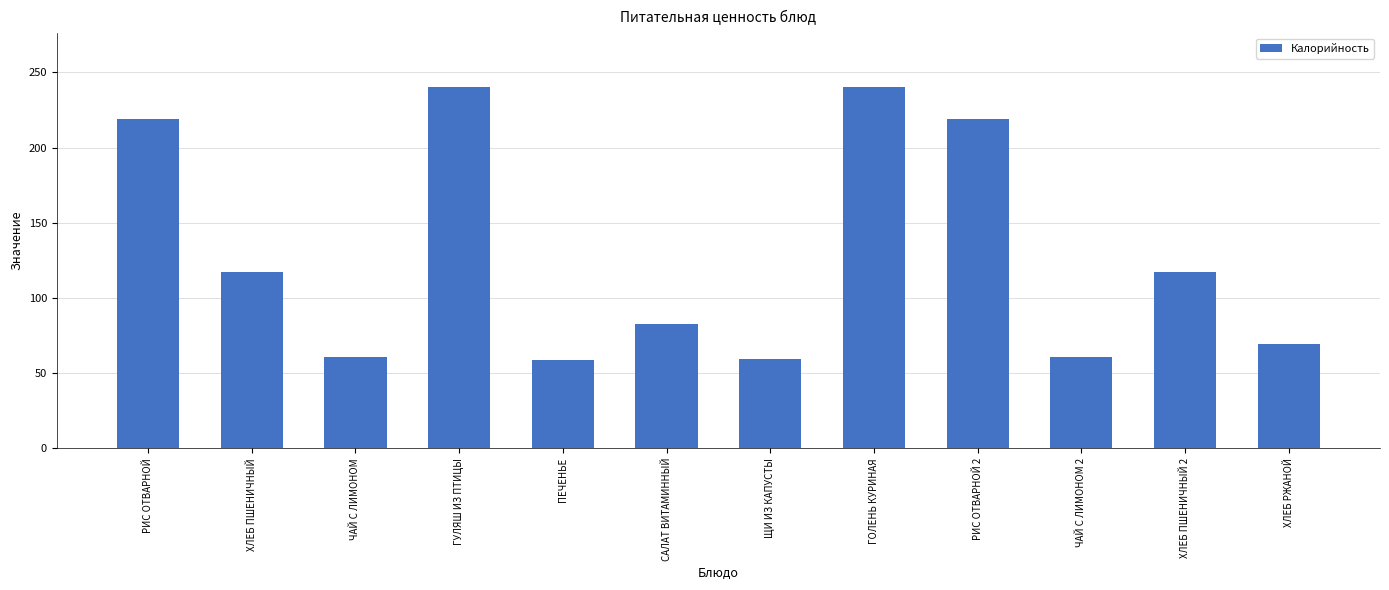

How many series are shown in this chart?

1